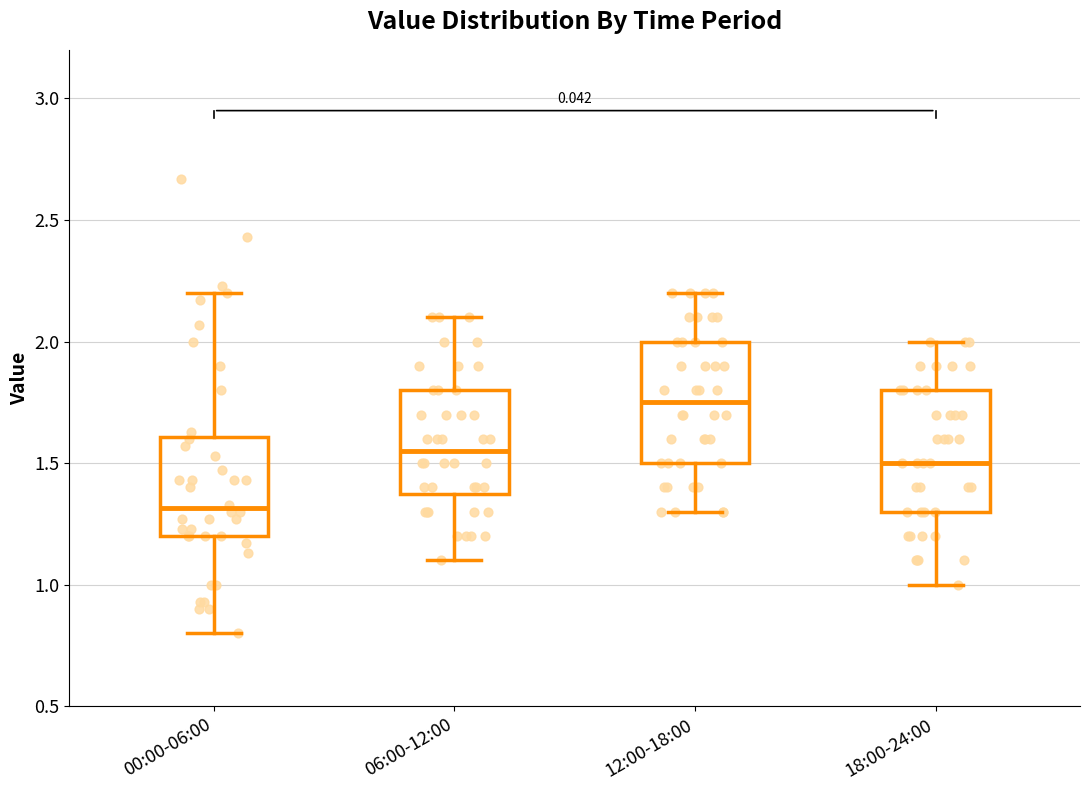

Which box has the highest median line?

12:00-18:00